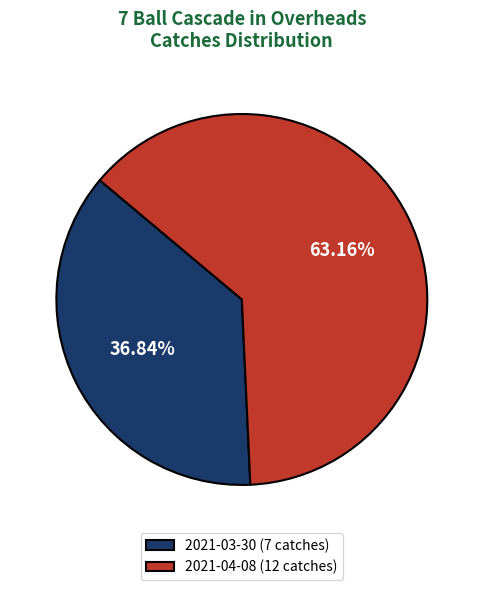

Rank the categories by value from lowest to highest.

2021-03-30 (7 catches), 2021-04-08 (12 catches)